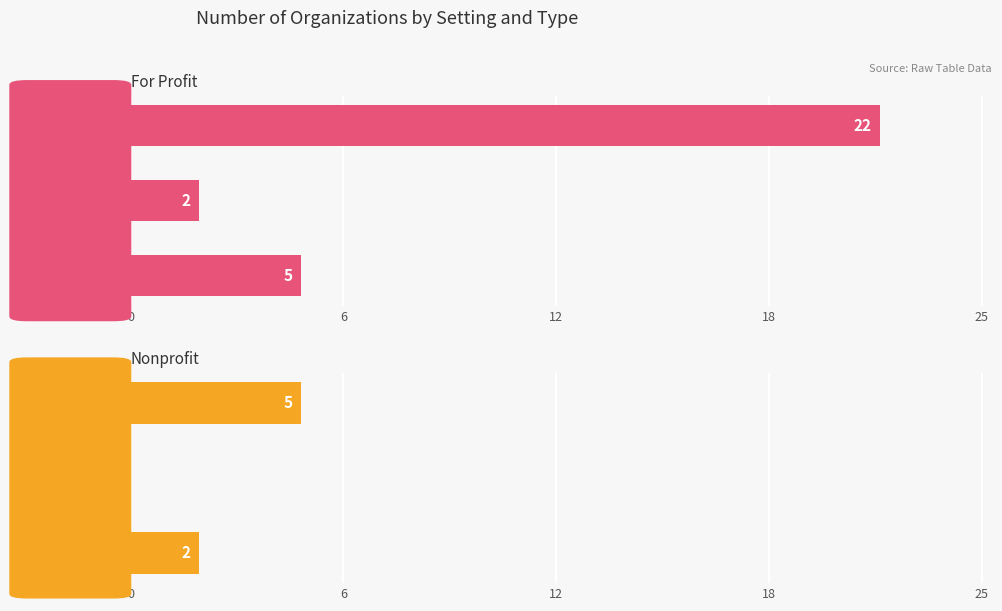

List the series in order of their overall mean, highest first.

For Profit, Nonprofit